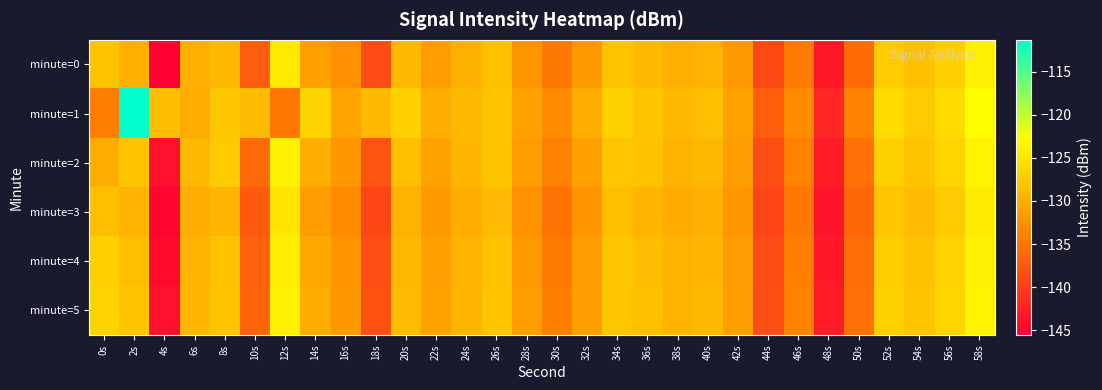

Between 10s and 42s, which is larger?

42s